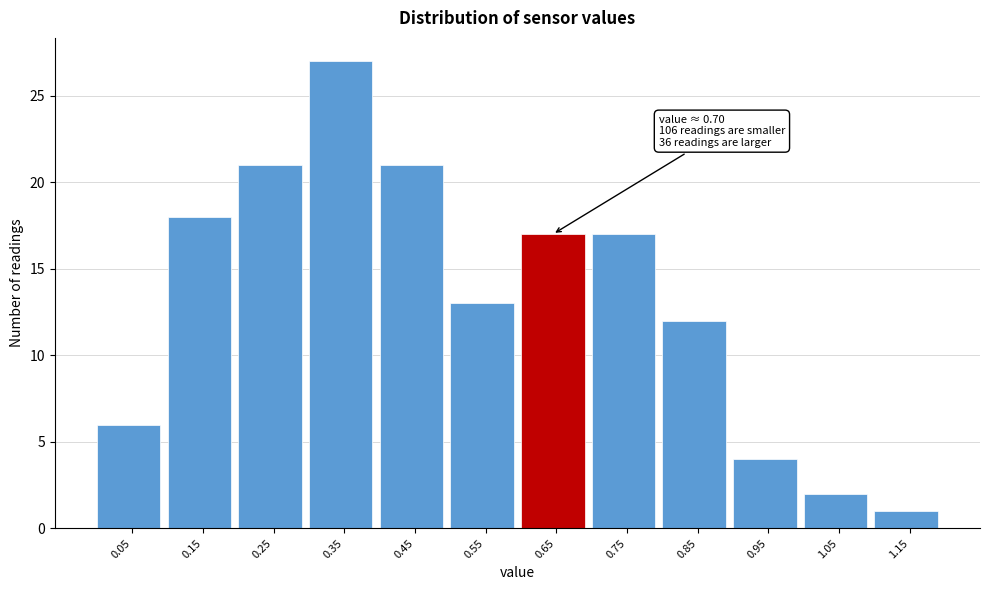

Reading left to right, transcribe all the data shown in this chart.

0.05=6	0.15=18	0.25=21	0.35=27	0.45=21	0.55=13	0.65=17	0.75=17	0.85=12	0.95=4	1.05=2	1.15=1